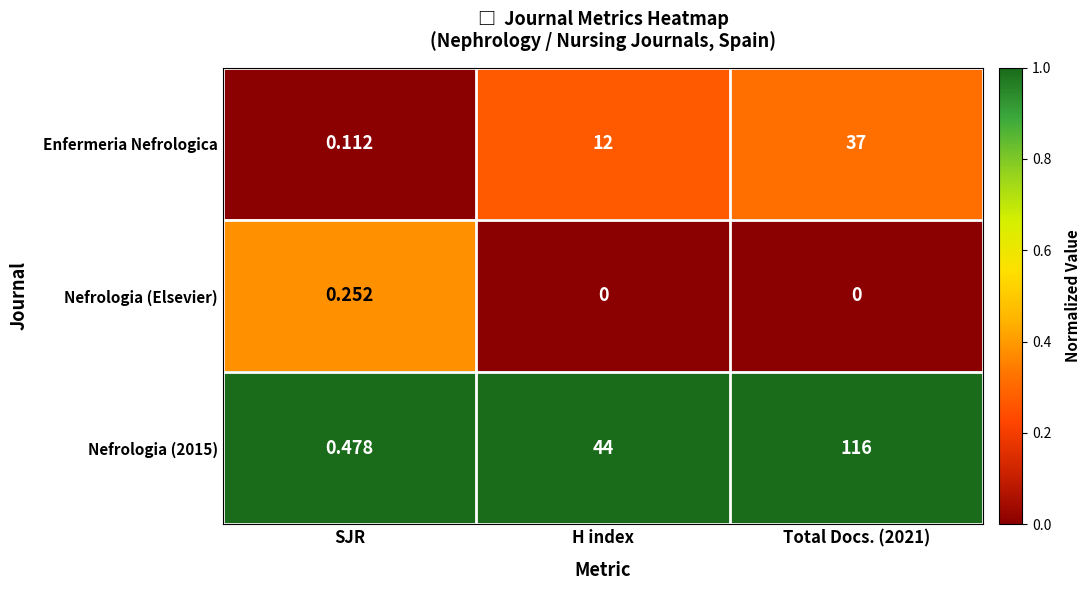

Is the value of Nefrologia (Elsevier) at Total Docs. (2021) greater than the value of Nefrologia (2015) at Total Docs. (2021)?

No